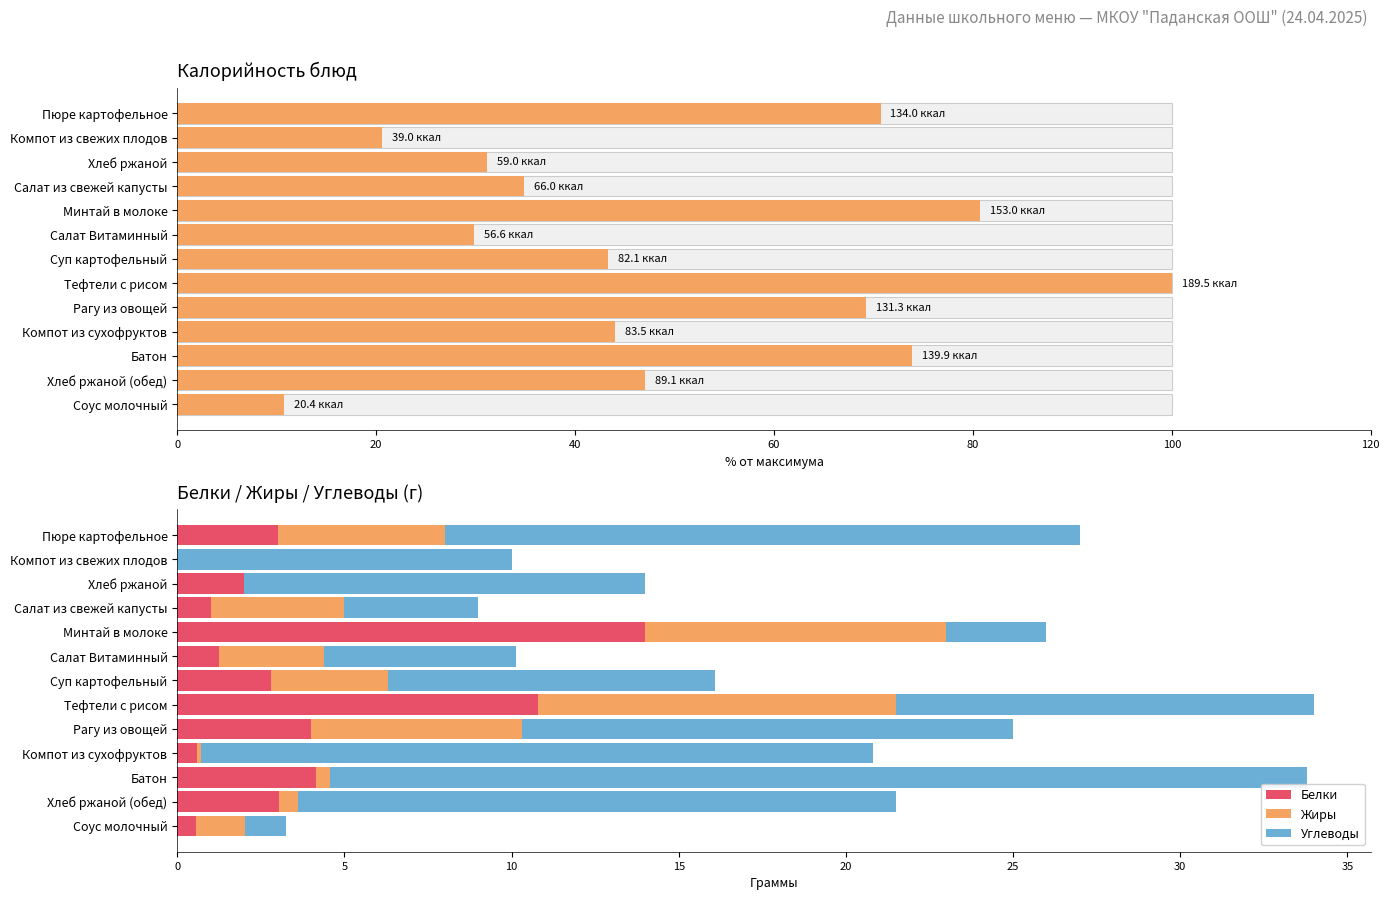

What is the sum of all Белки values?

47.2